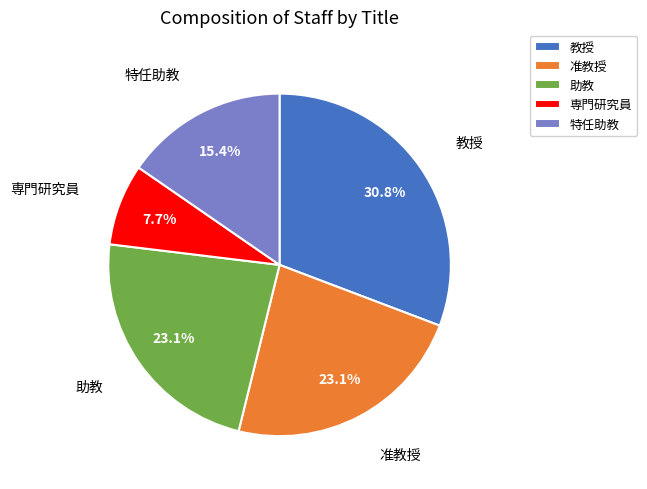

Does 助教 account for over 50% of the chart?

No